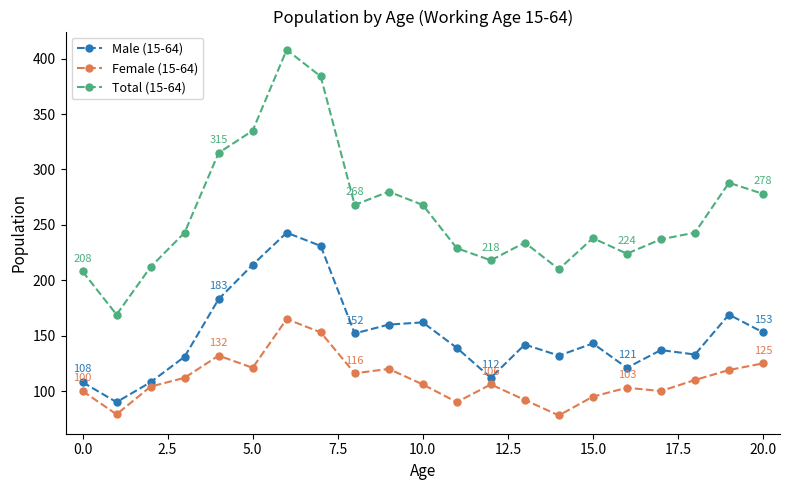

Rank the series by their maximum value, from lowest to highest.

Female (15-64), Male (15-64), Total (15-64)